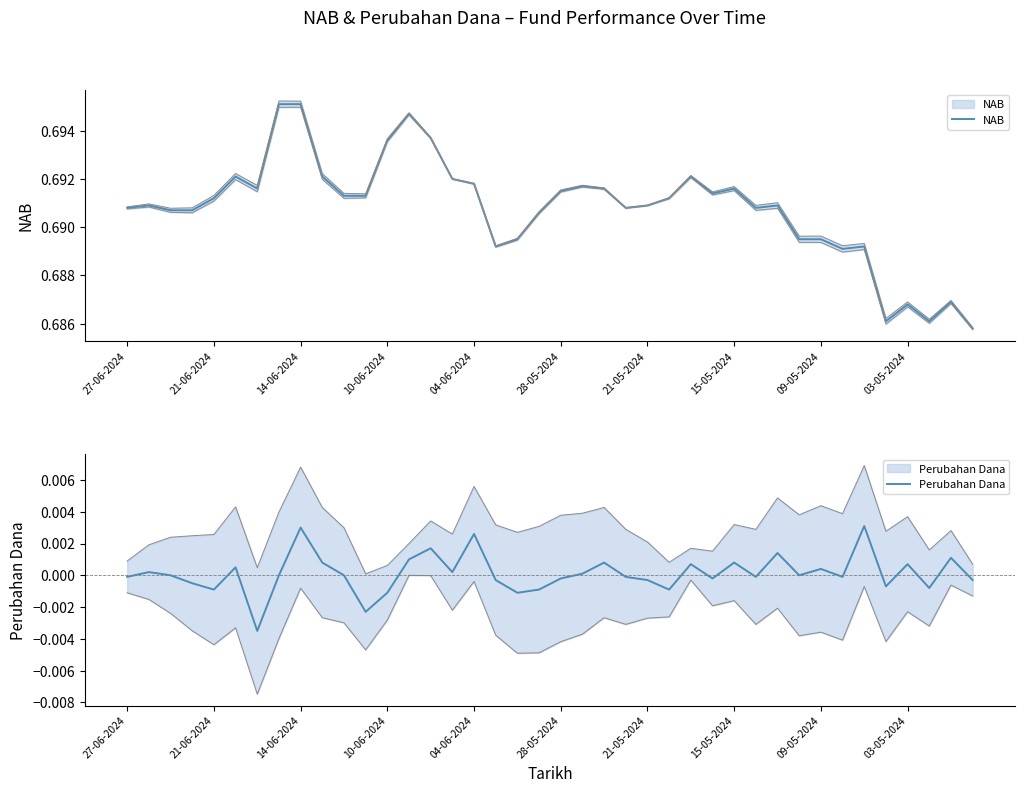

Is the value of NAB at 28-05-2024 greater than the value of Perubahan Dana at 27-06-2024?

Yes